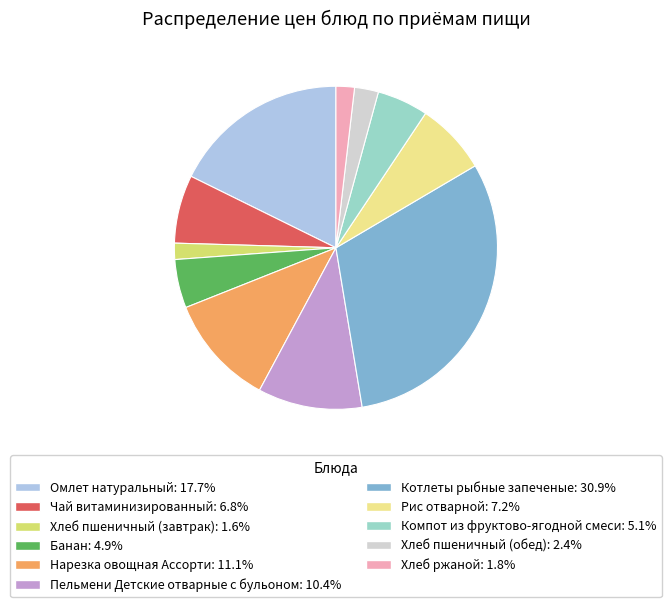

Which category has the biggest portion of the pie?

Котлеты рыбные запеченые